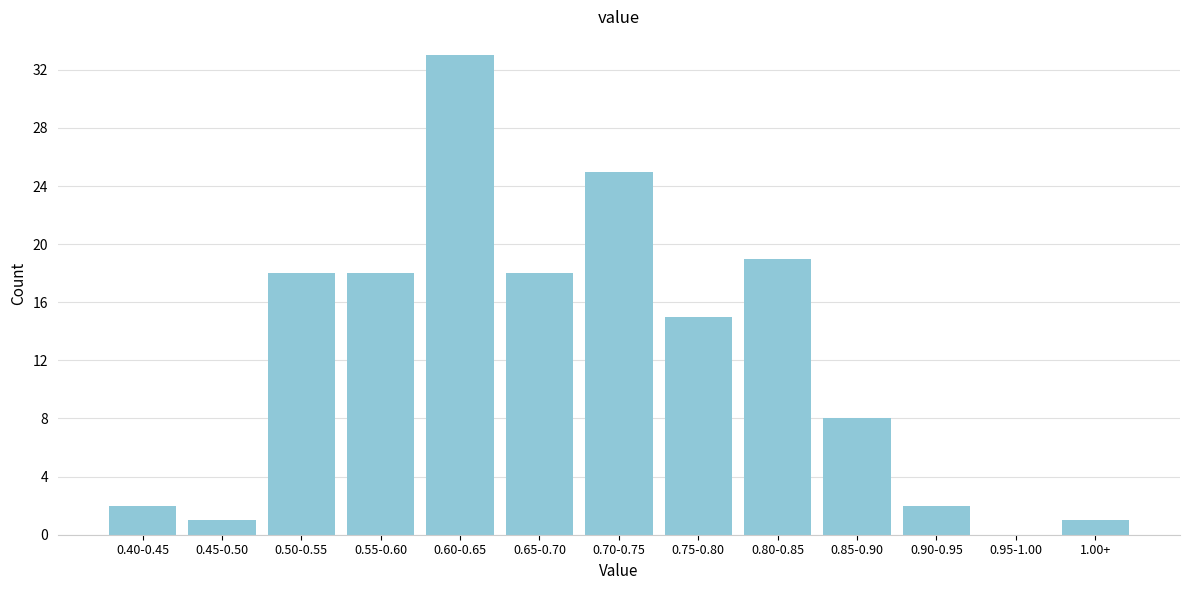

Reading right to left, extract all data points from this chart.

1.00+=1	0.95-1.00=0	0.90-0.95=2	0.85-0.90=8	0.80-0.85=19	0.75-0.80=15	0.70-0.75=25	0.65-0.70=18	0.60-0.65=33	0.55-0.60=18	0.50-0.55=18	0.45-0.50=1	0.40-0.45=2